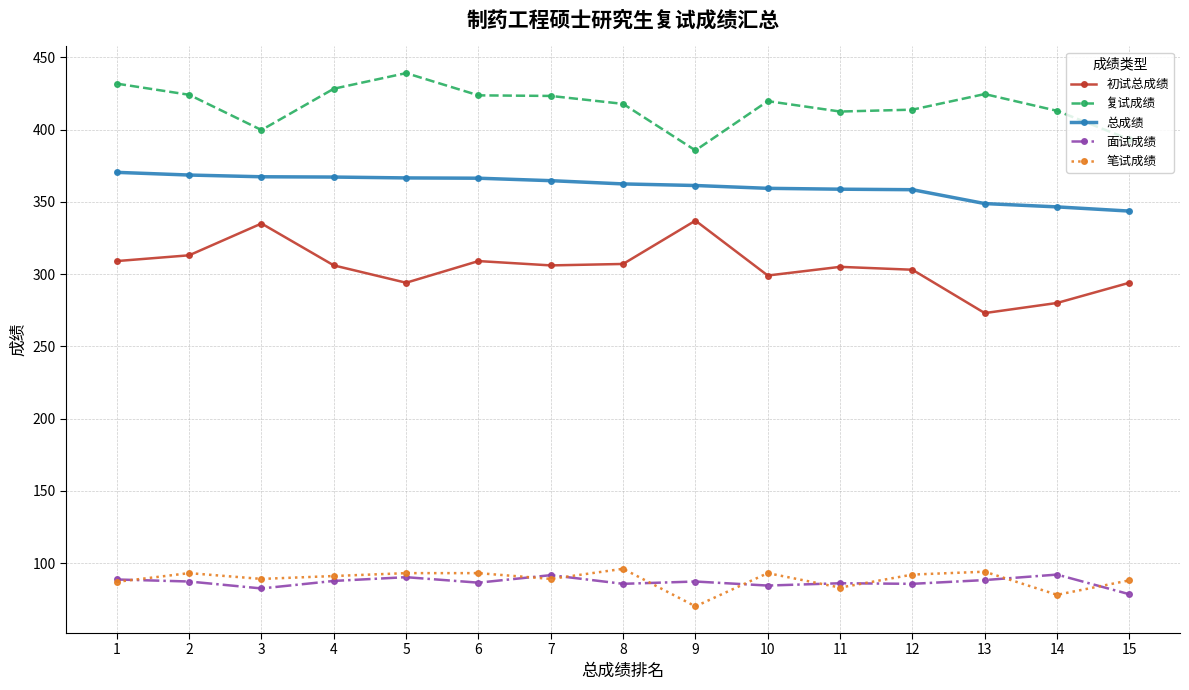

At how many categories does at least one series exceed 198?

15